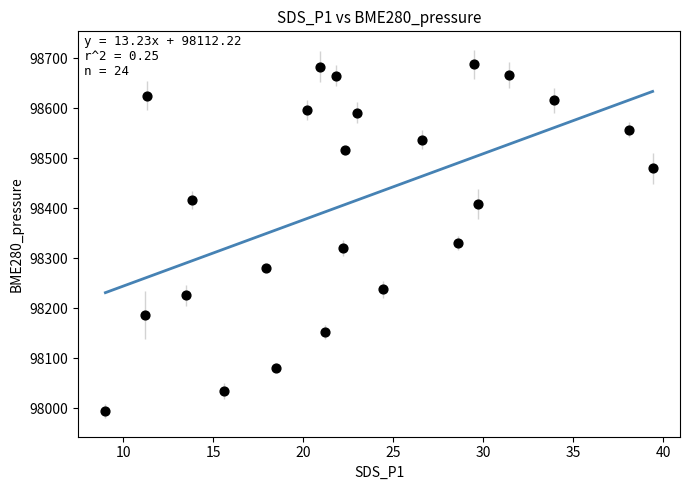

What Y value in the scatter plot is closest to 98340?

98330.0